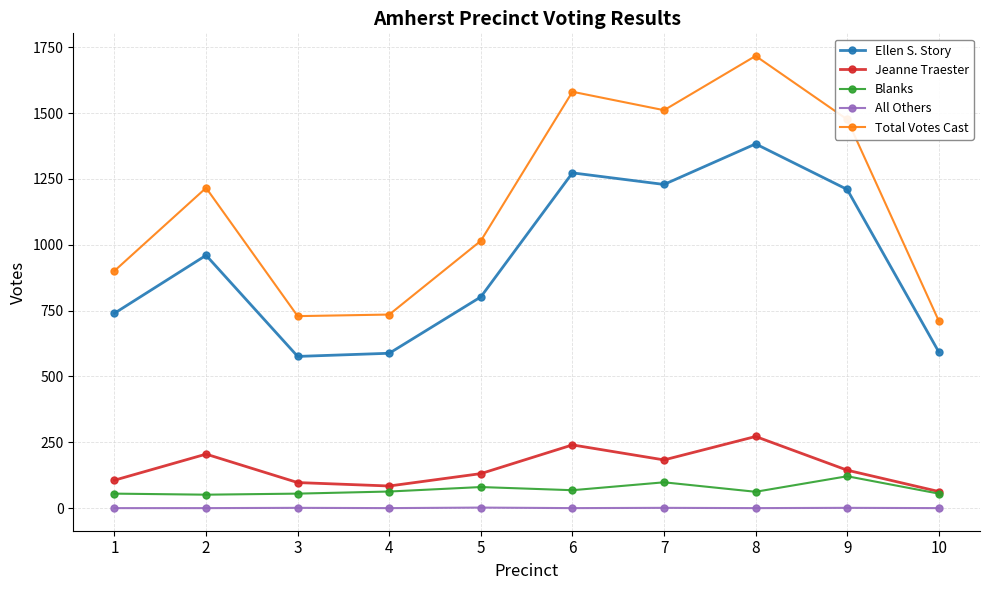

What is the lowest value of the Ellen S. Story series?

576